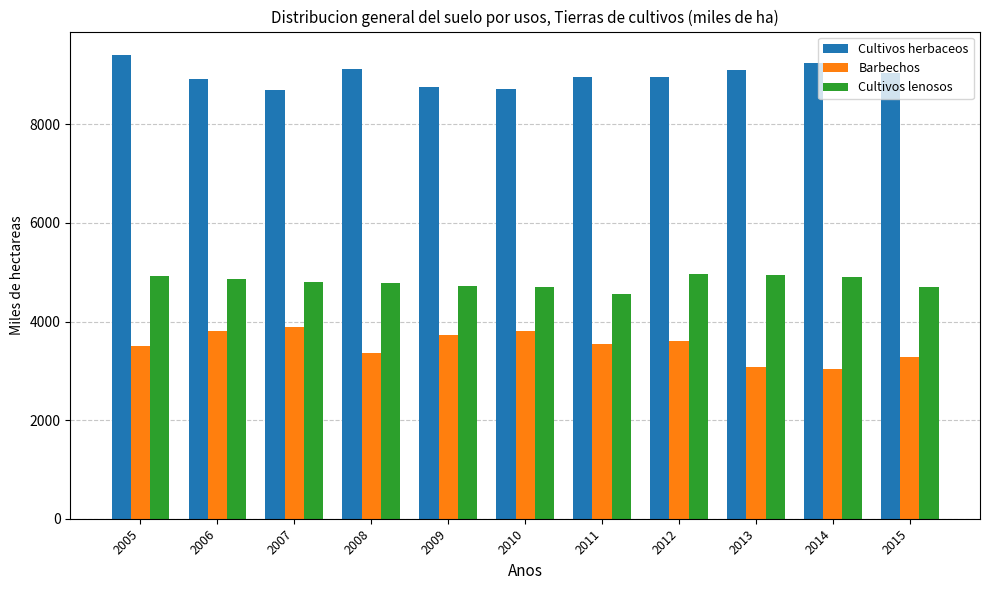

How many data points does each series have?

11